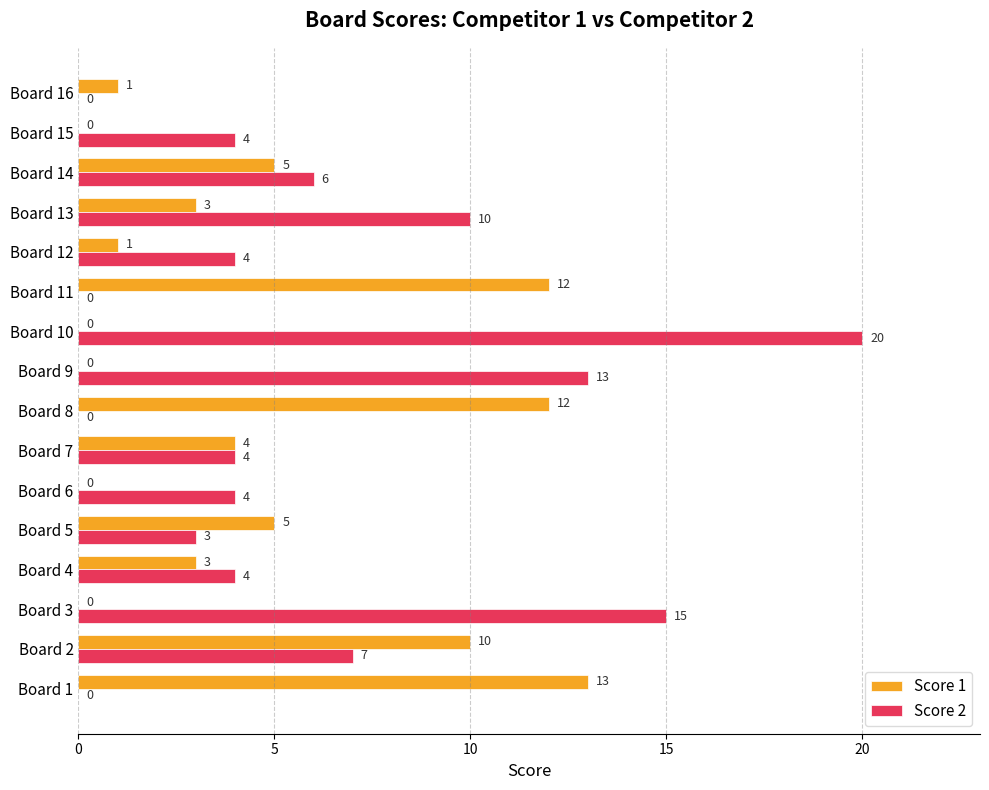

How many positive values does the Score 1 series have?

11